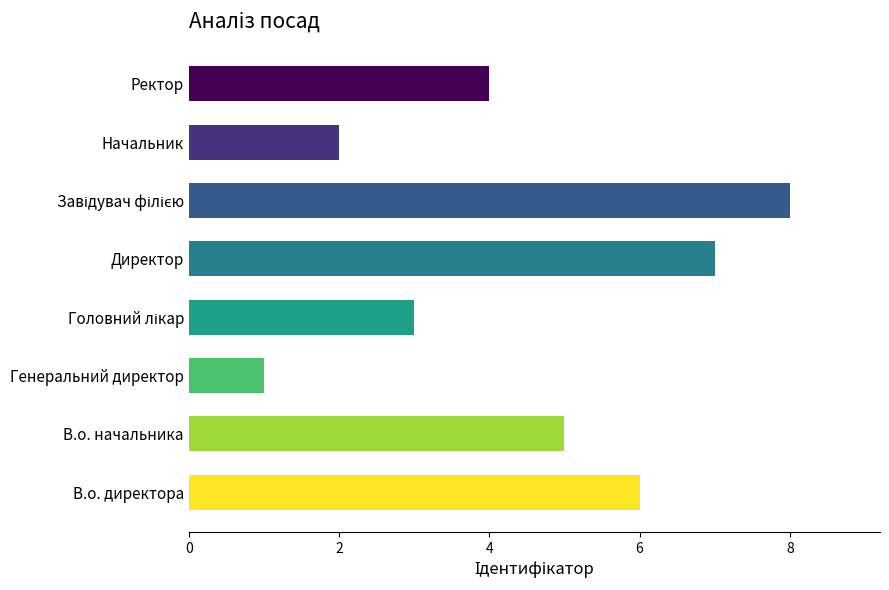

What is the maximum value shown in the chart?

8